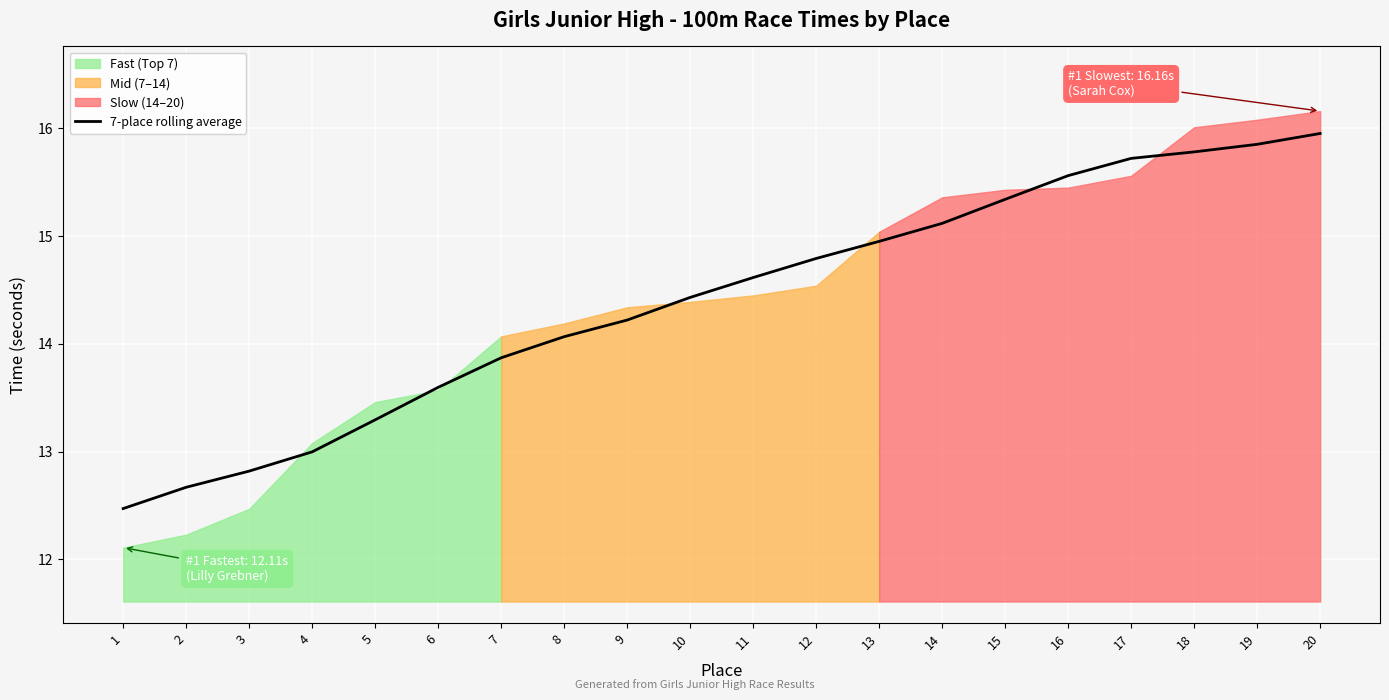

What is the smallest value displayed?

12.5